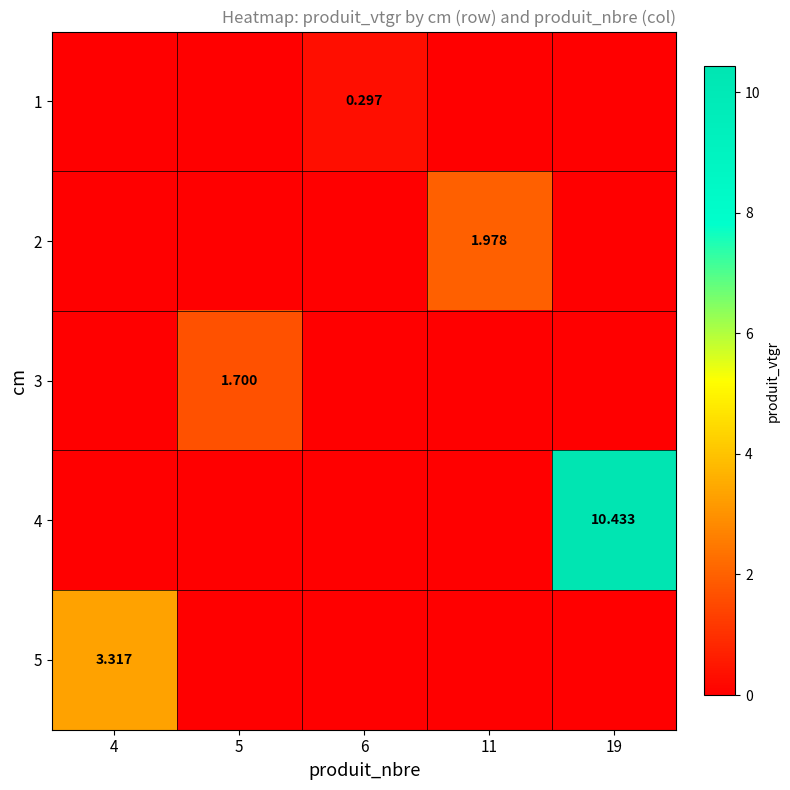

How many positive values does the 1 series have?

1